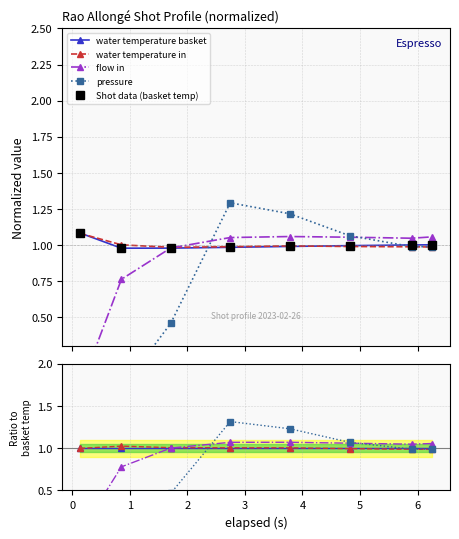

How many lines are shown in the chart?

5